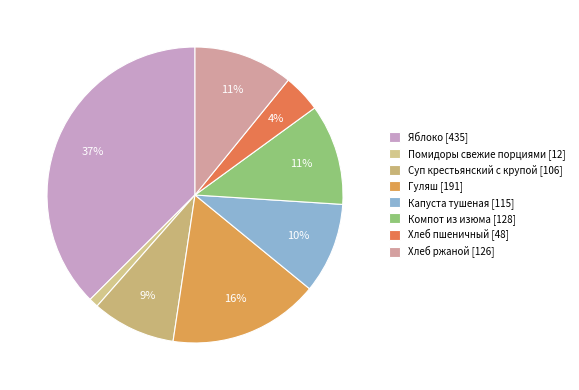

How much of the chart is everything except Хлеб пшеничный?

95.9%